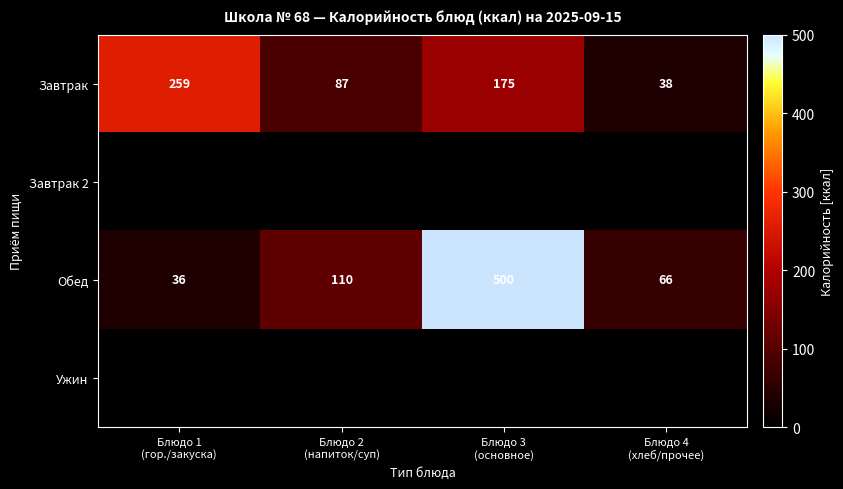

How many data points does each series have?

4